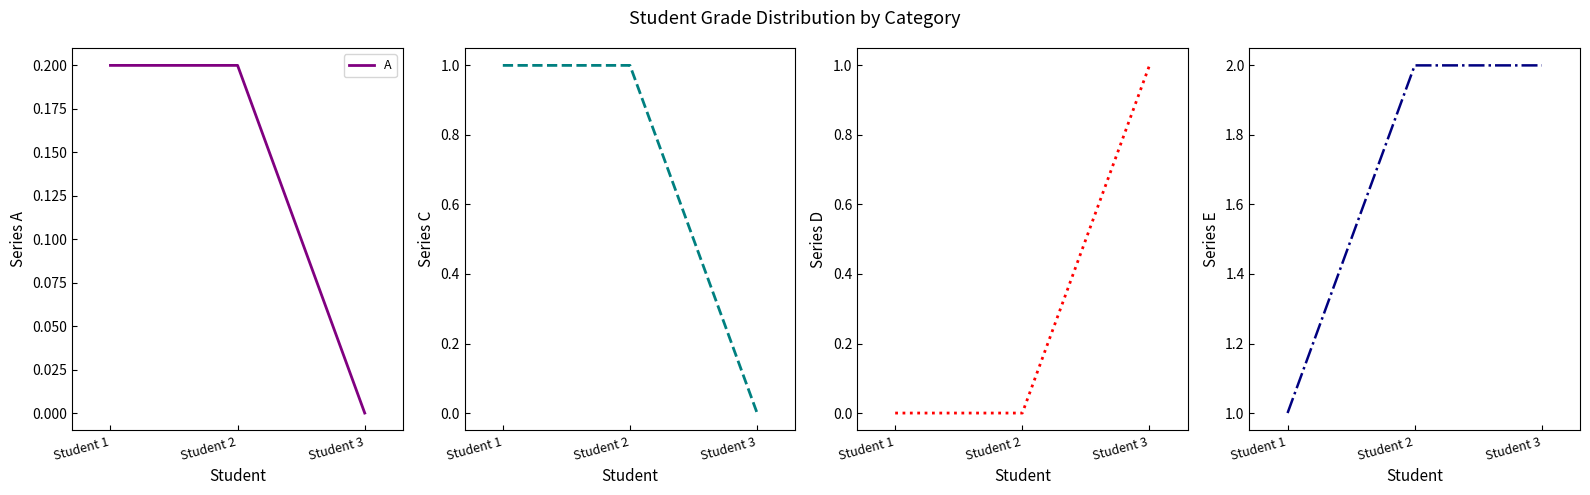

List the series in order of their peak value, highest first.

E, C, D, A